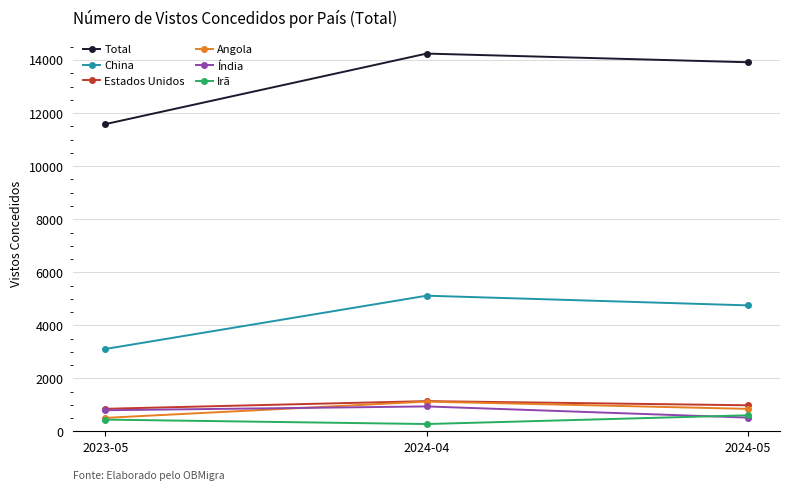

At which label does Total reach its peak?

2024-04